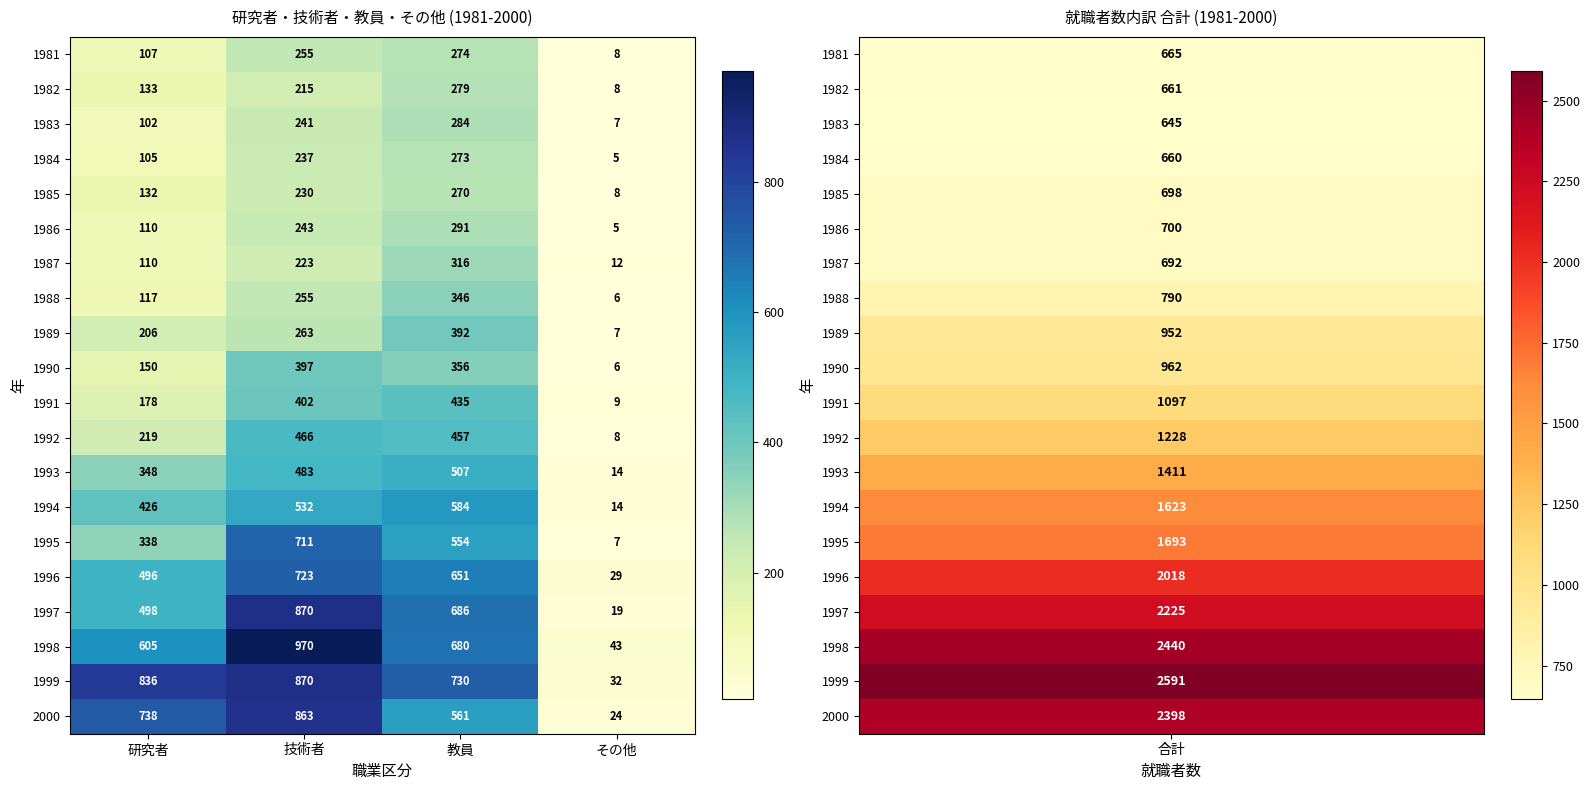

What is the total value across all series at その他?

271